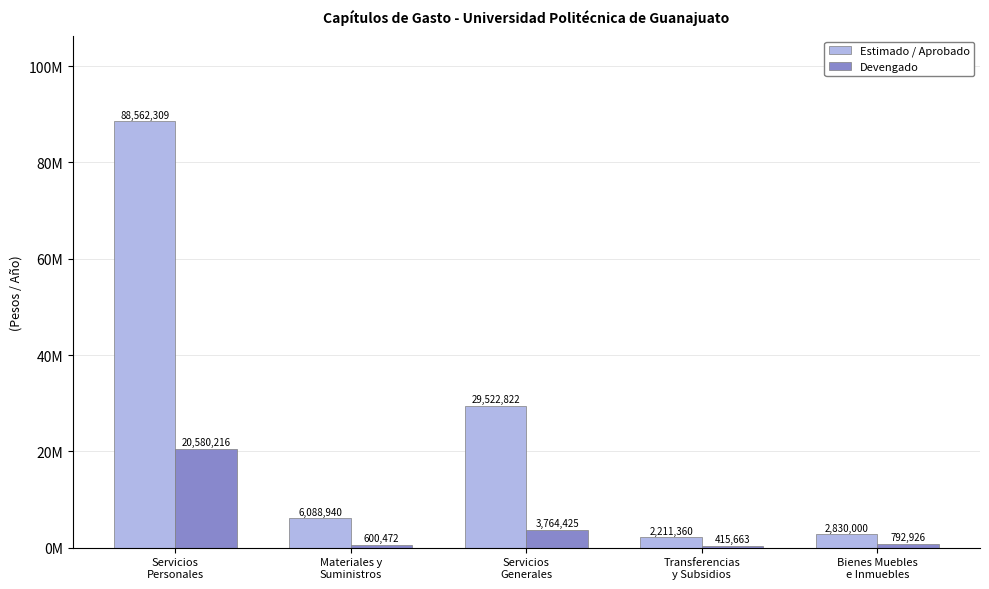

Which series has the widest spread of values?

Estimado / Aprobado